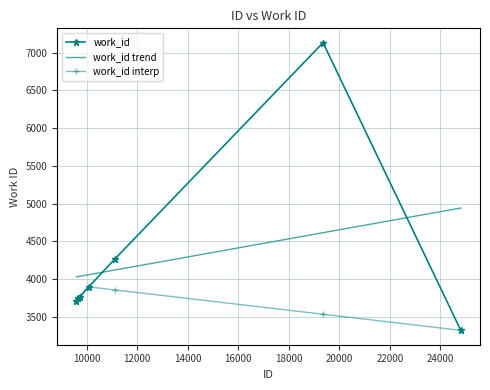

Which series ends up on top after the final intersection of work_id trend and work_id?

work_id trend